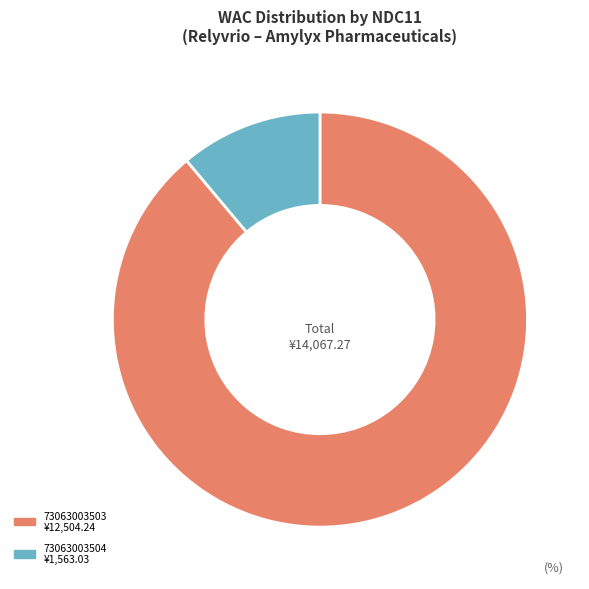

To the nearest percent, what portion does 73063003504 represent?

11%